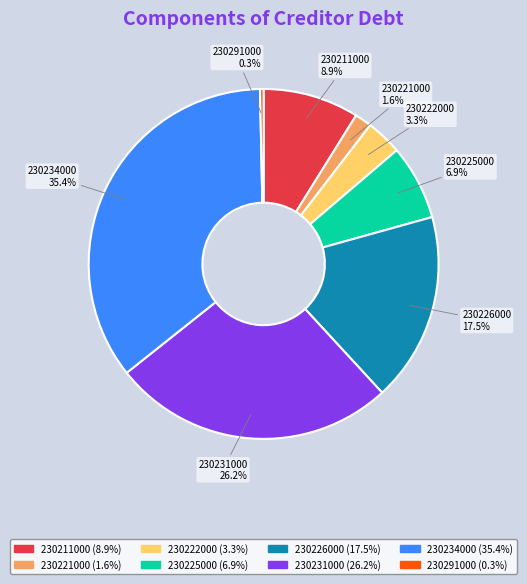

Count the number of slices in the pie.

8